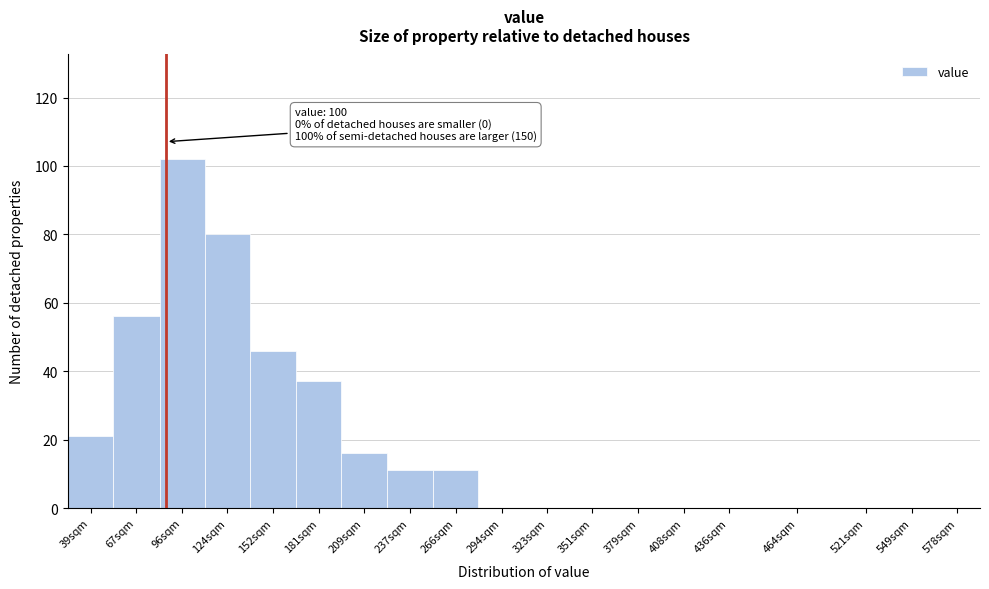

Reading left to right, what are all the values shown in this chart?

39sqm=21	67sqm=56	96sqm=102	124sqm=80	152sqm=46	181sqm=37	209sqm=16	237sqm=11	266sqm=11	294sqm=0	323sqm=0	351sqm=0	379sqm=0	408sqm=0	436sqm=0	464sqm=0	521sqm=0	549sqm=0	578sqm=0